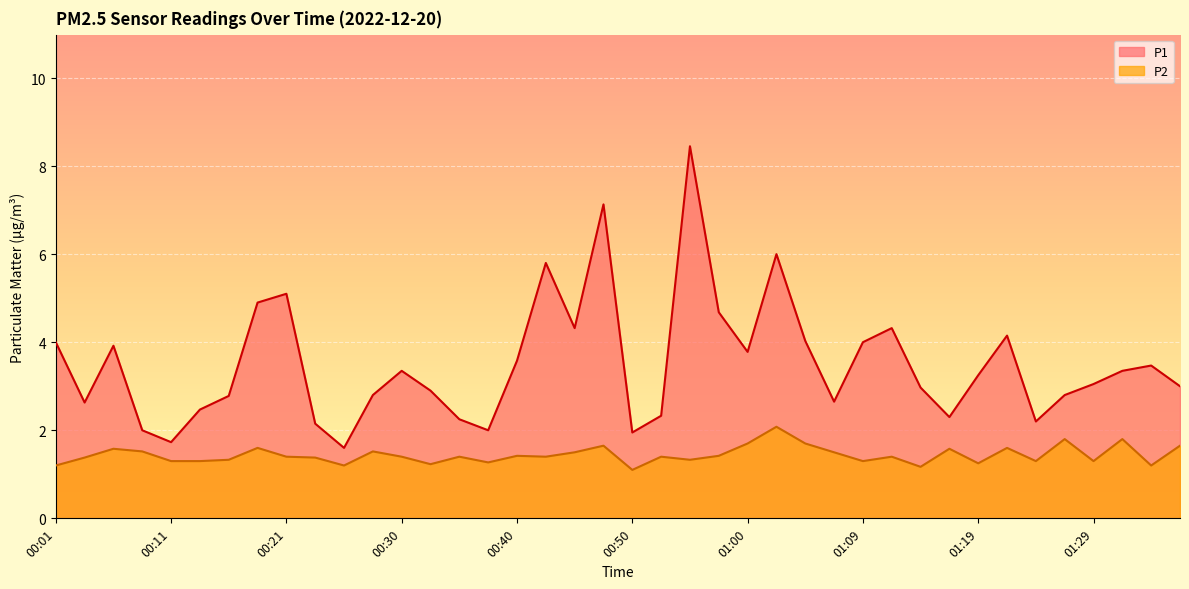

What position from the left is 01:21?

34